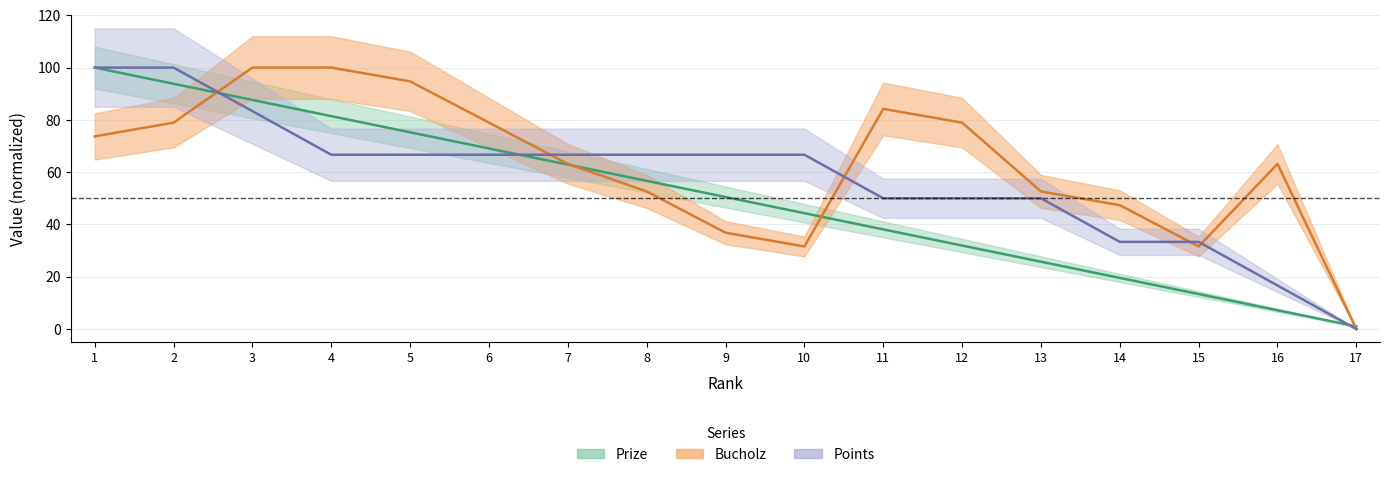

What is the difference between the maximum and minimum values in the Bucholz series?

100.0